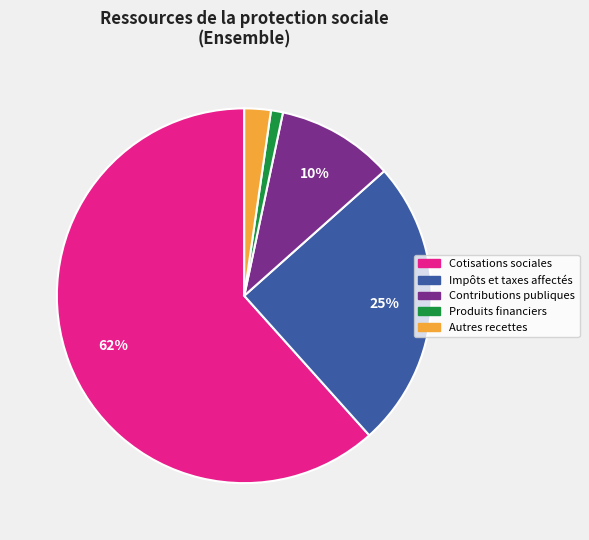

To the nearest percent, what is the average slice percentage?

20%